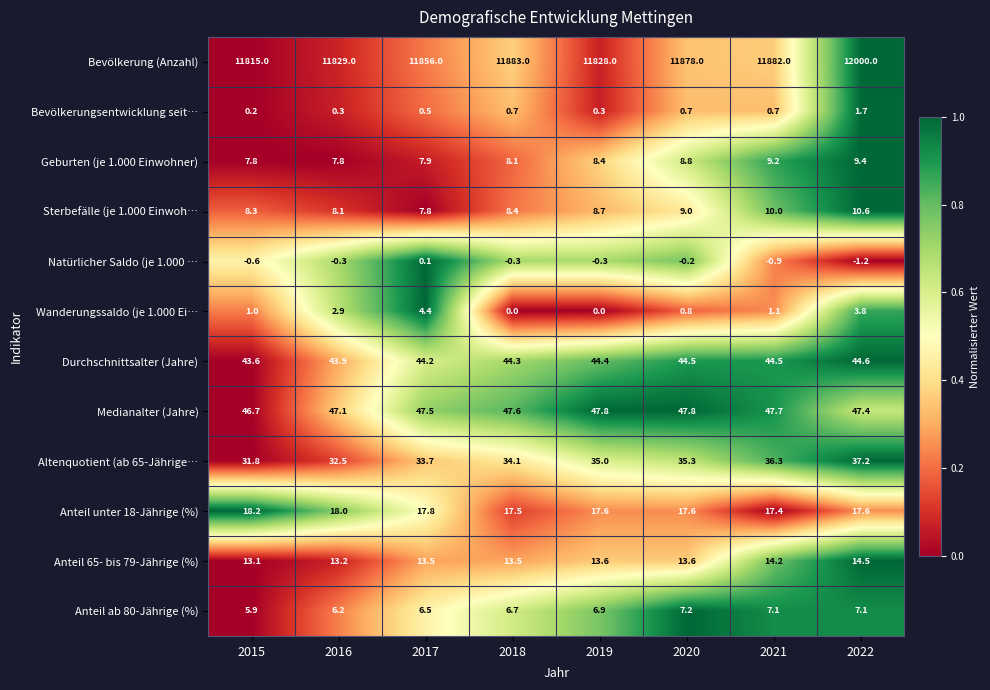

At 2018, list the series in order from largest to smallest.

Bevölkerung (Anzahl), Medianalter (Jahre), Durchschnittsalter (Jahre), Altenquotient (ab 65-Jährige…, Anteil unter 18-Jährige (%), Anteil 65- bis 79-Jährige (%), Sterbefälle (je 1.000 Einwoh…, Geburten (je 1.000 Einwohner), Anteil ab 80-Jährige (%), Bevölkerungsentwicklung seit…, Wanderungssaldo (je 1.000 Ei…, Natürlicher Saldo (je 1.000 …